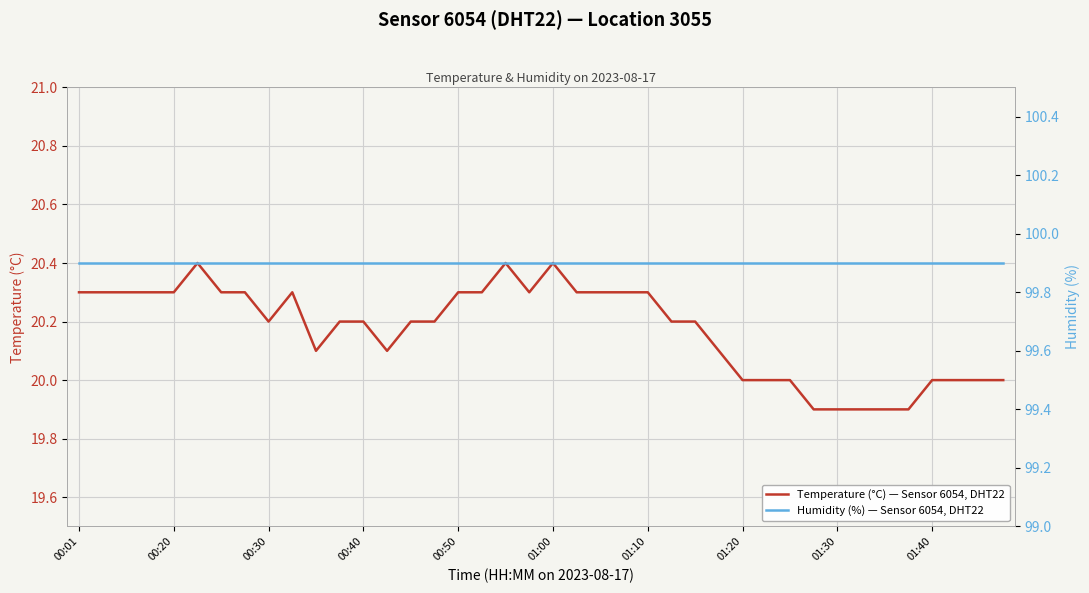

Is it true that Temperature (°C) — Sensor 6054, DHT22 equals 19.9 at 01:30?

True